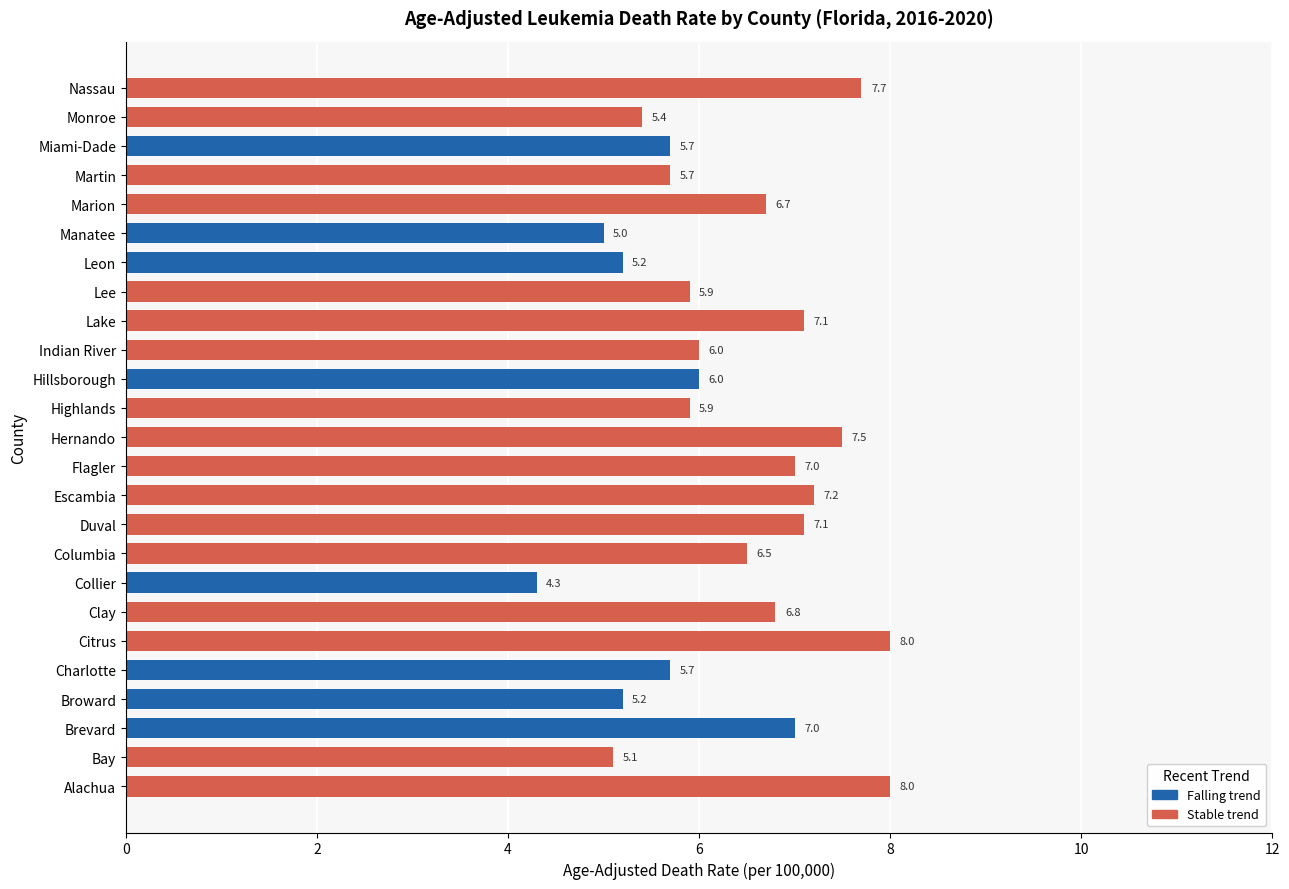

What is the total value across all series at Highlands?

5.9